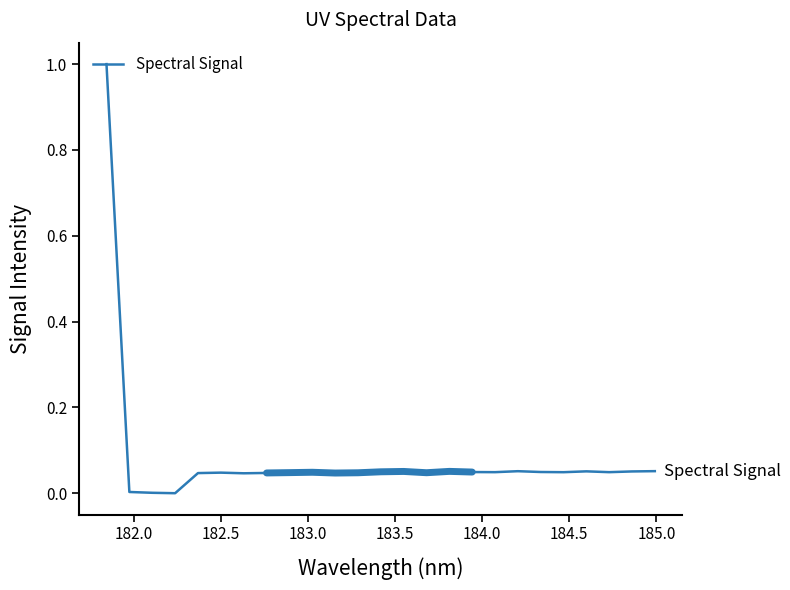

The chart shows a value of 0.0 at 184.5. True or false?

True